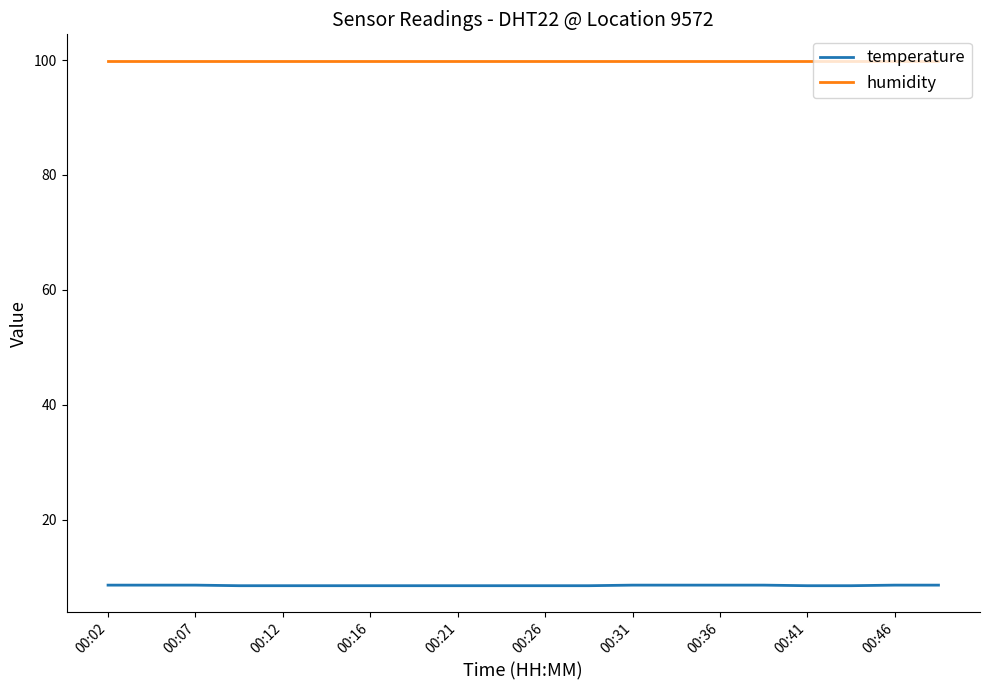

Rank the series by their average value, from highest to lowest.

humidity, temperature